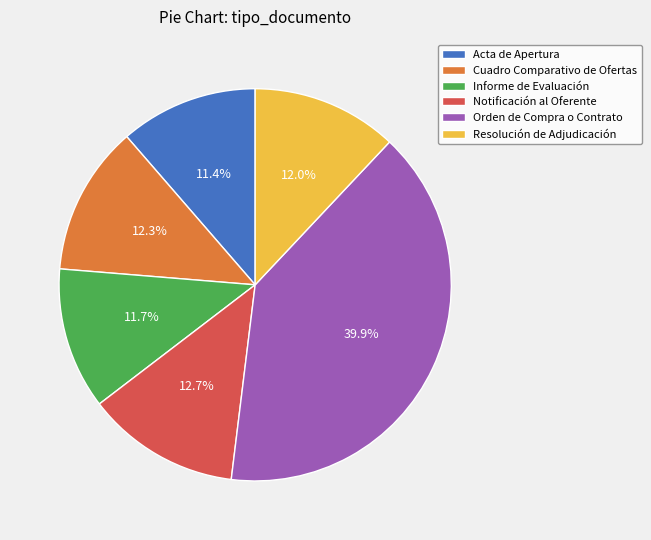

What is the largest slice in the pie chart?

Orden de Compra o Contrato